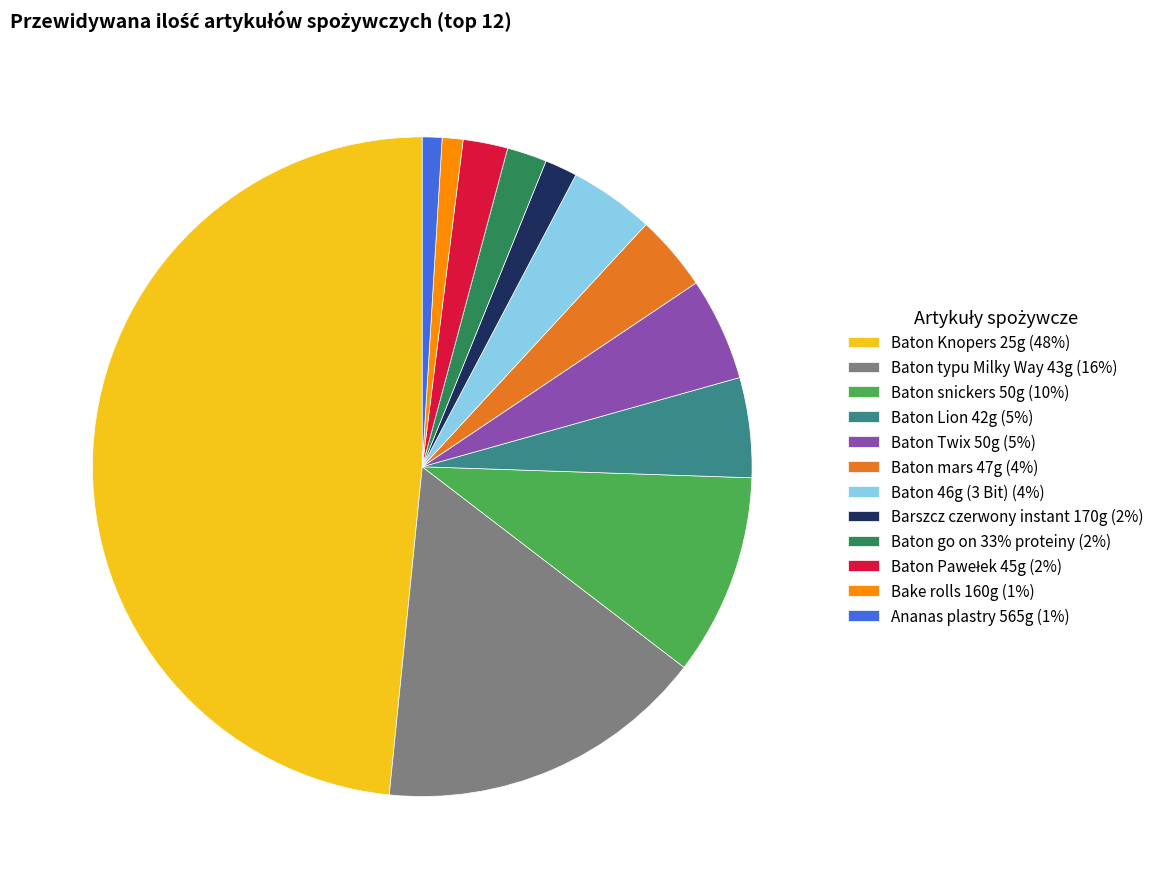

Do Baton Lion 42g (5%) and Baton snickers 50g (10%) together represent more than half of the pie?

No